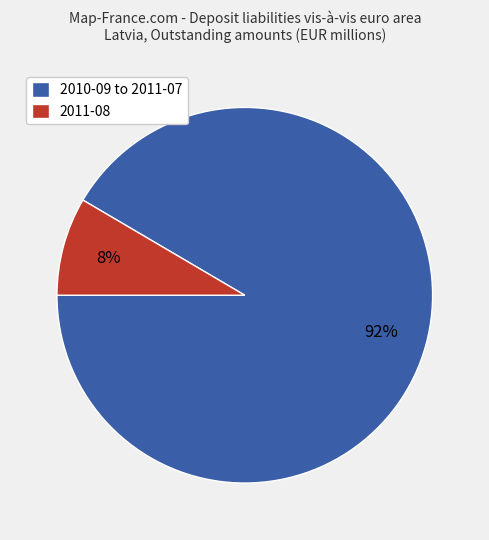

Combined, do 2010-09 to 2011-07 and 2011-08 account for over 50%?

Yes